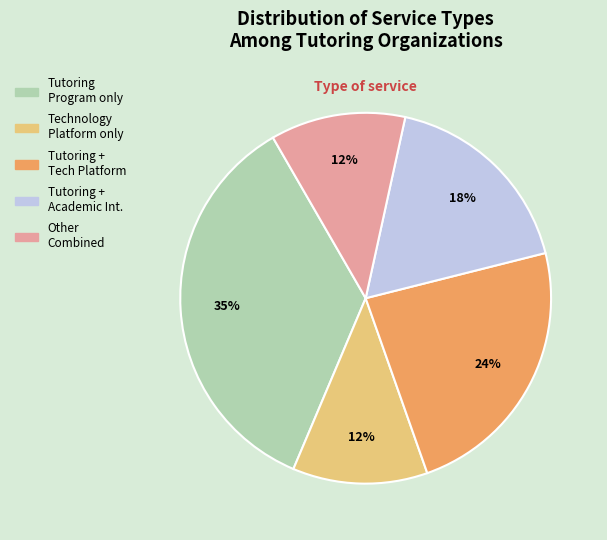

Combined, do Tutoring + Tech Platform and Other Combined account for over 50%?

No